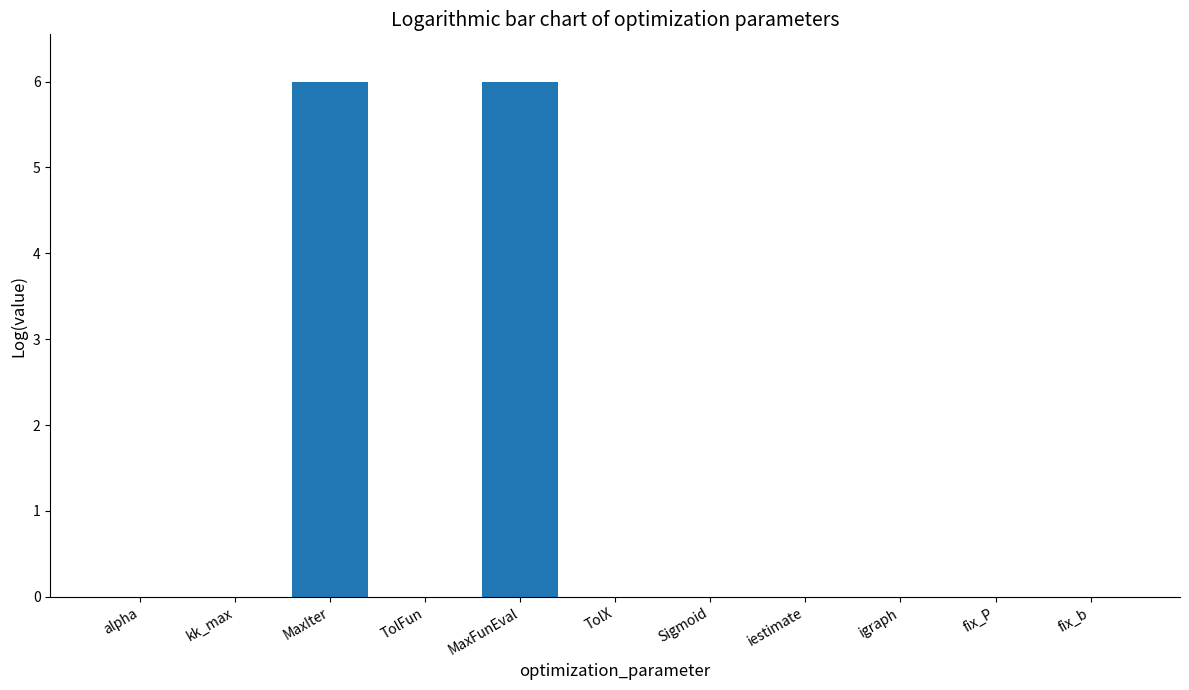

Are the bars horizontal?

No